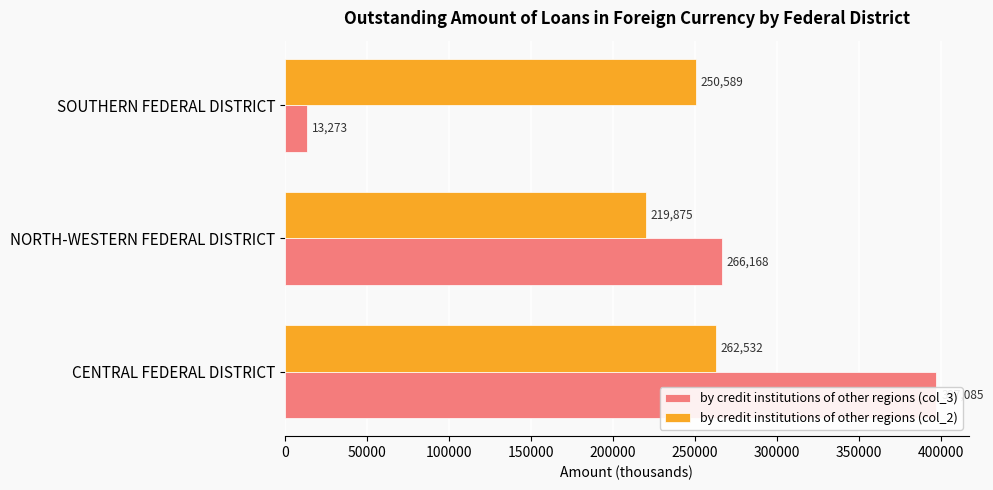

What is the value of the by credit institutions of other regions (col_3) bar at the 1st from the left?

397085